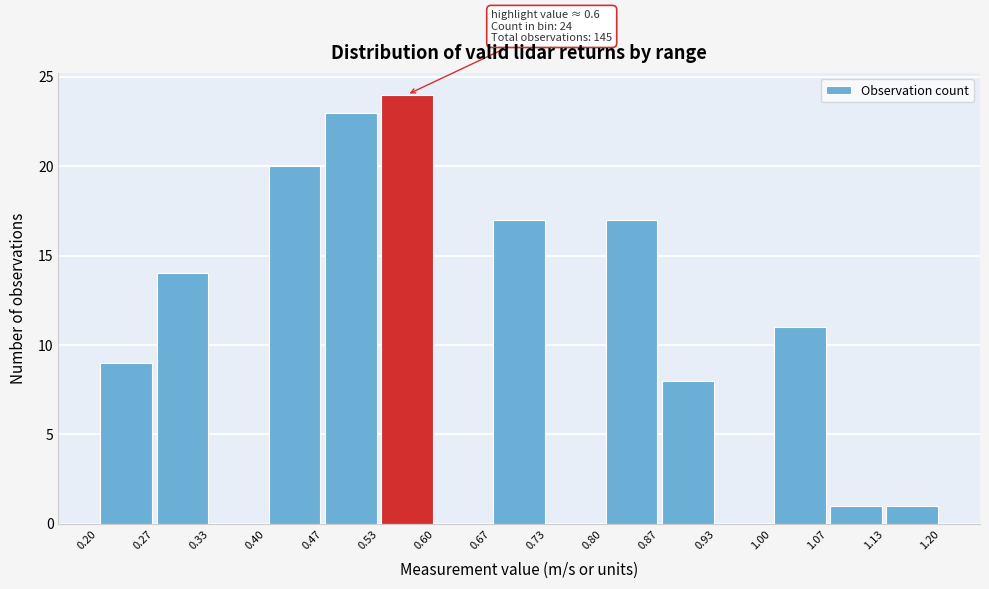

Which range on the x-axis has the tallest bar?

0.53 to 0.60